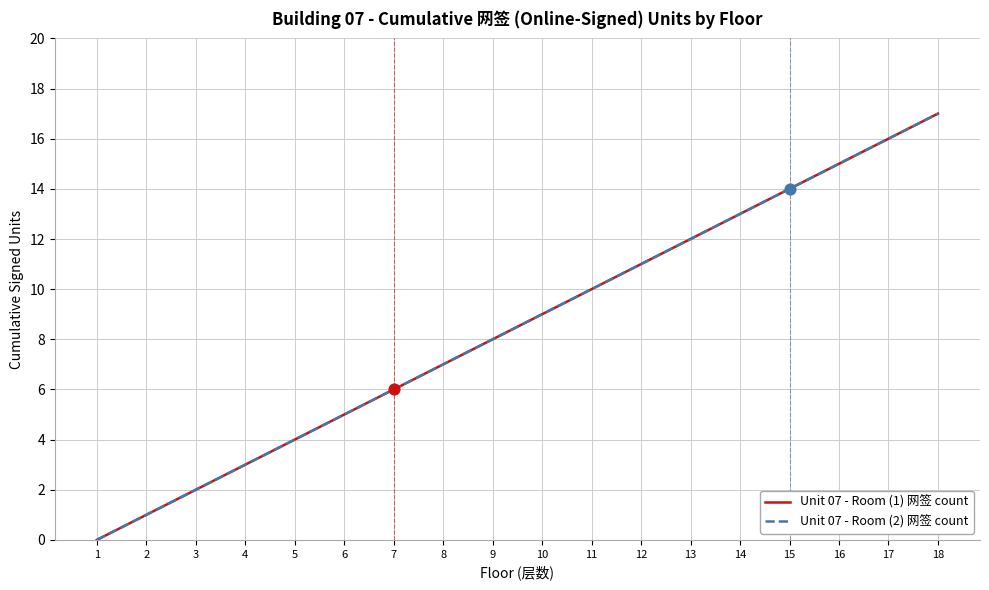

At how many categories does at least one series exceed 10?

7